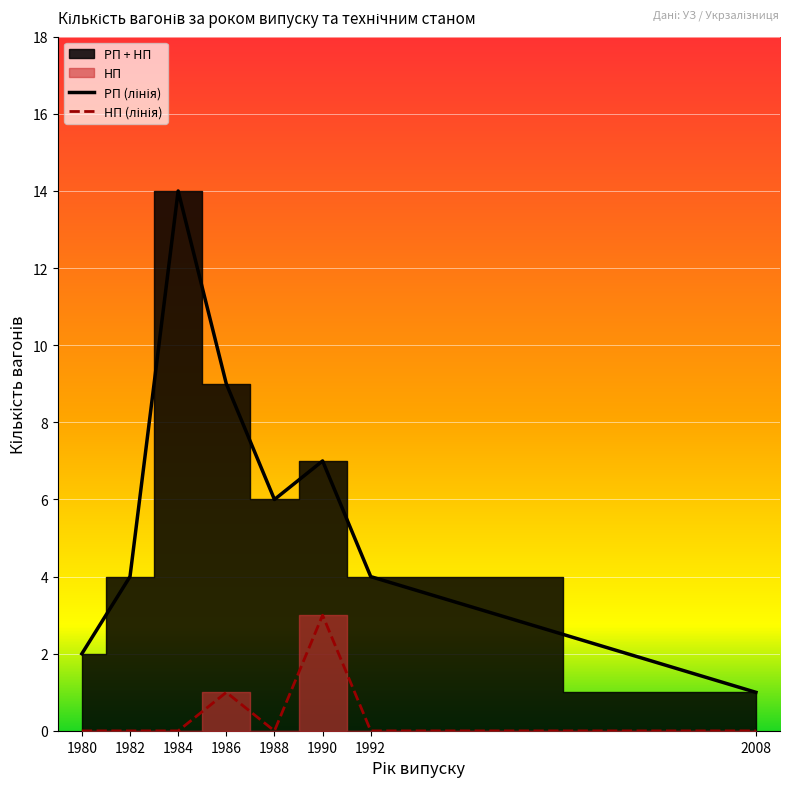

How many lines are shown in the chart?

2